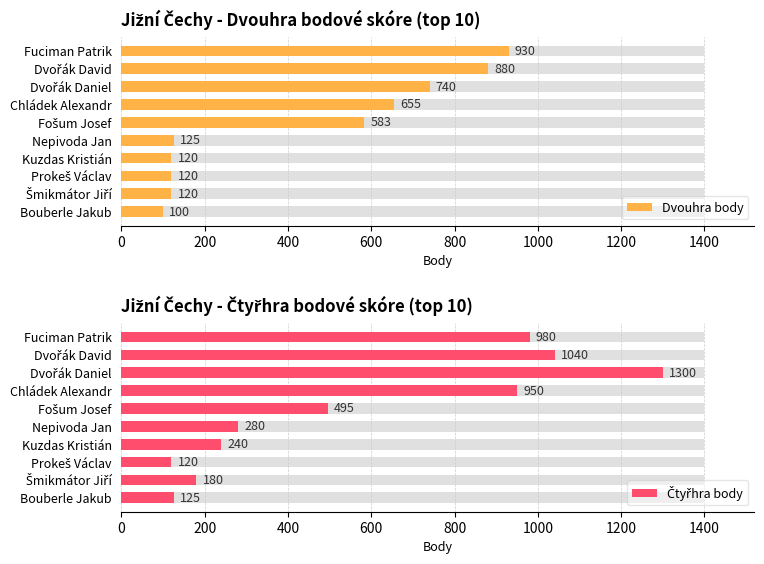

List the series in order of their overall mean, lowest first.

Dvouhra body, Čtyřhra body